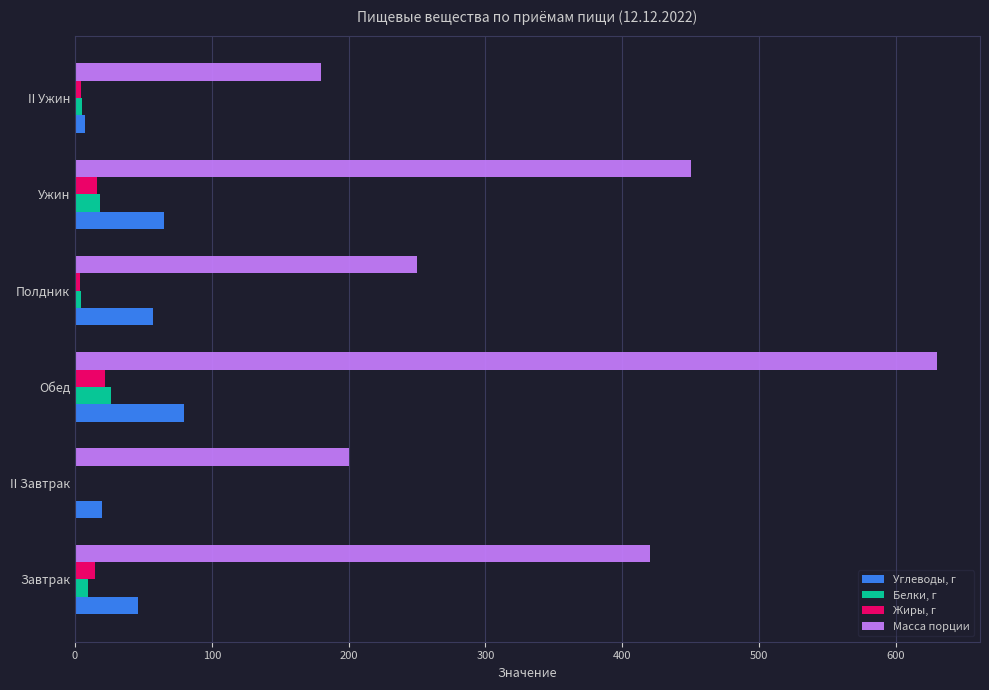

The value of Масса порции at II Ужин is 270.3. True or false?

False